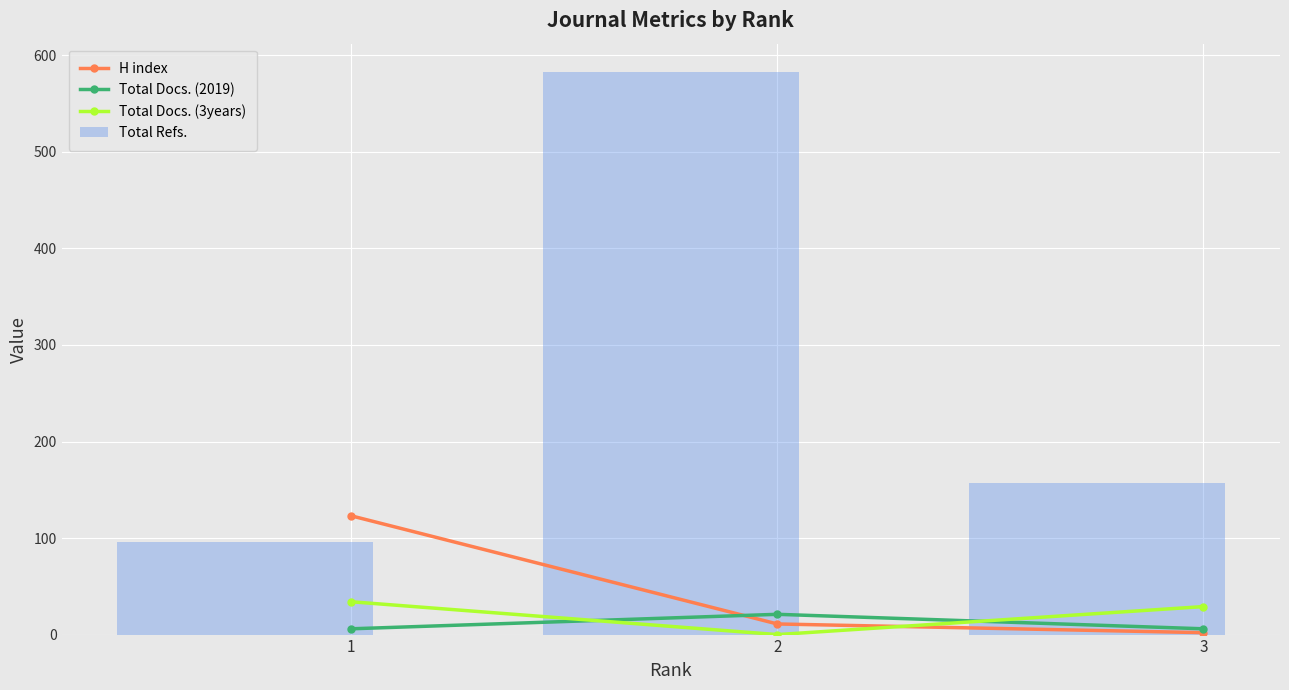

What is the difference between the second highest and minimum values in the Total Refs. series?

61